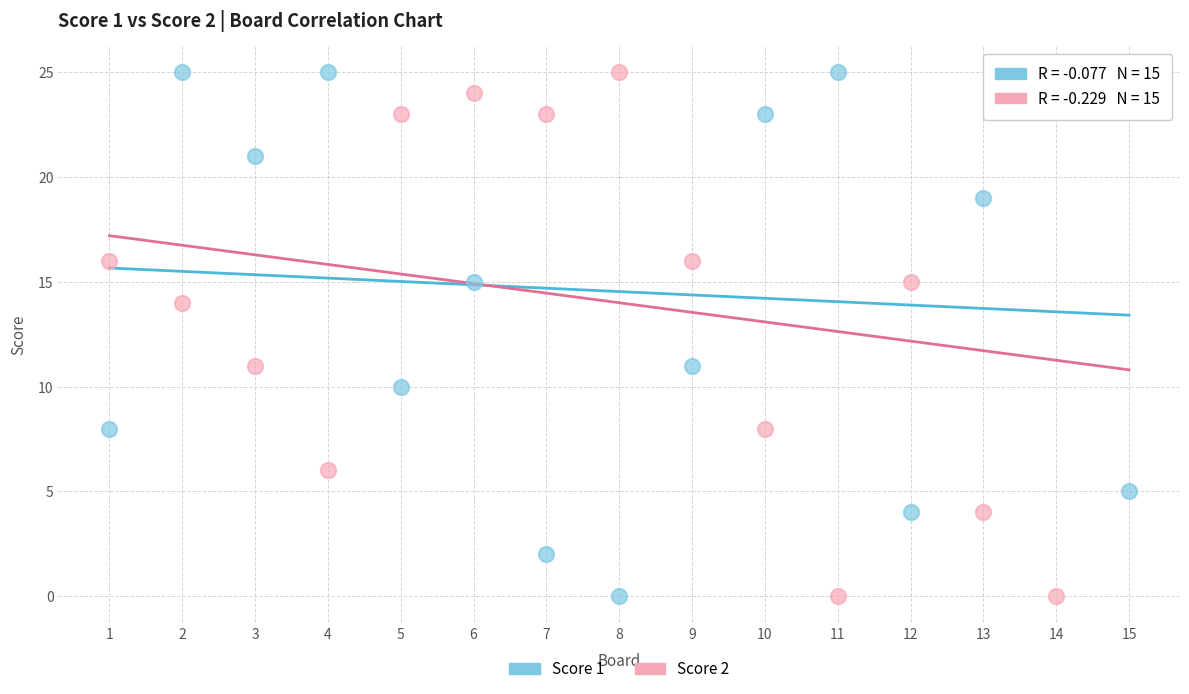

What is the X range (max minus min) for the scatter plot?

14